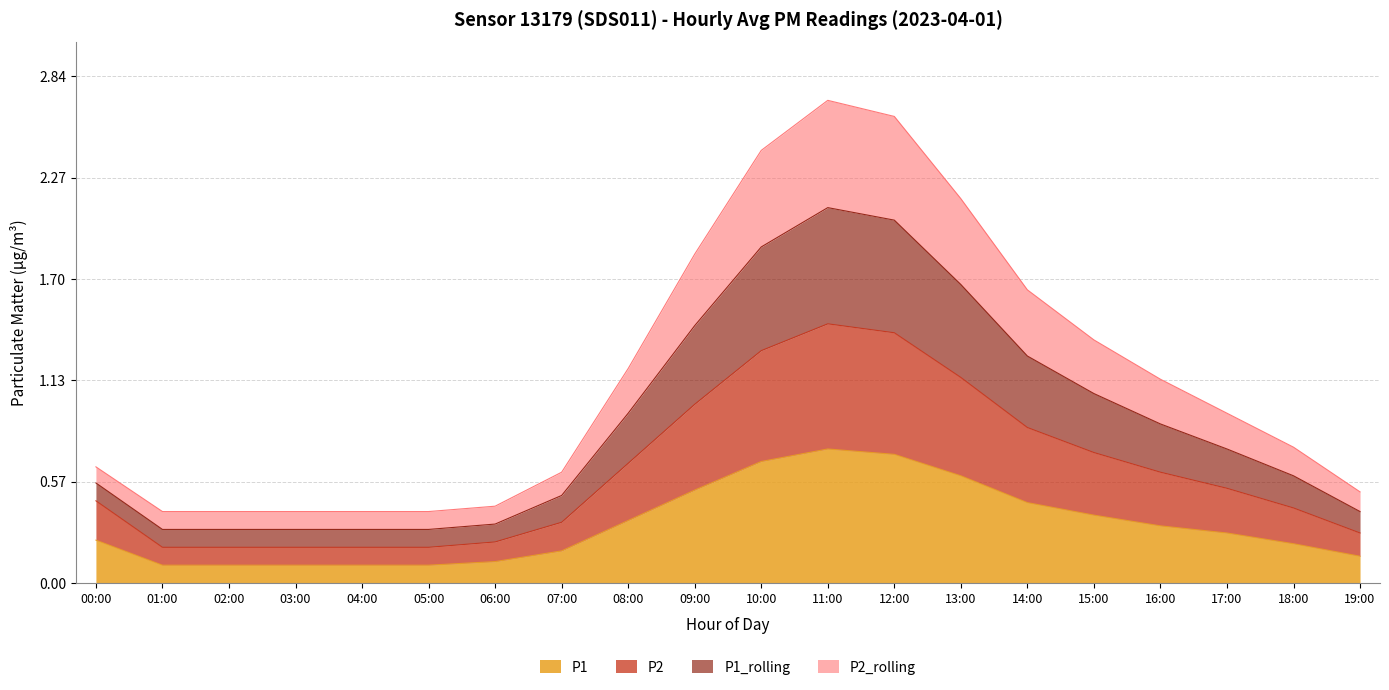

Does the chart display data point markers on the line(s)?

No